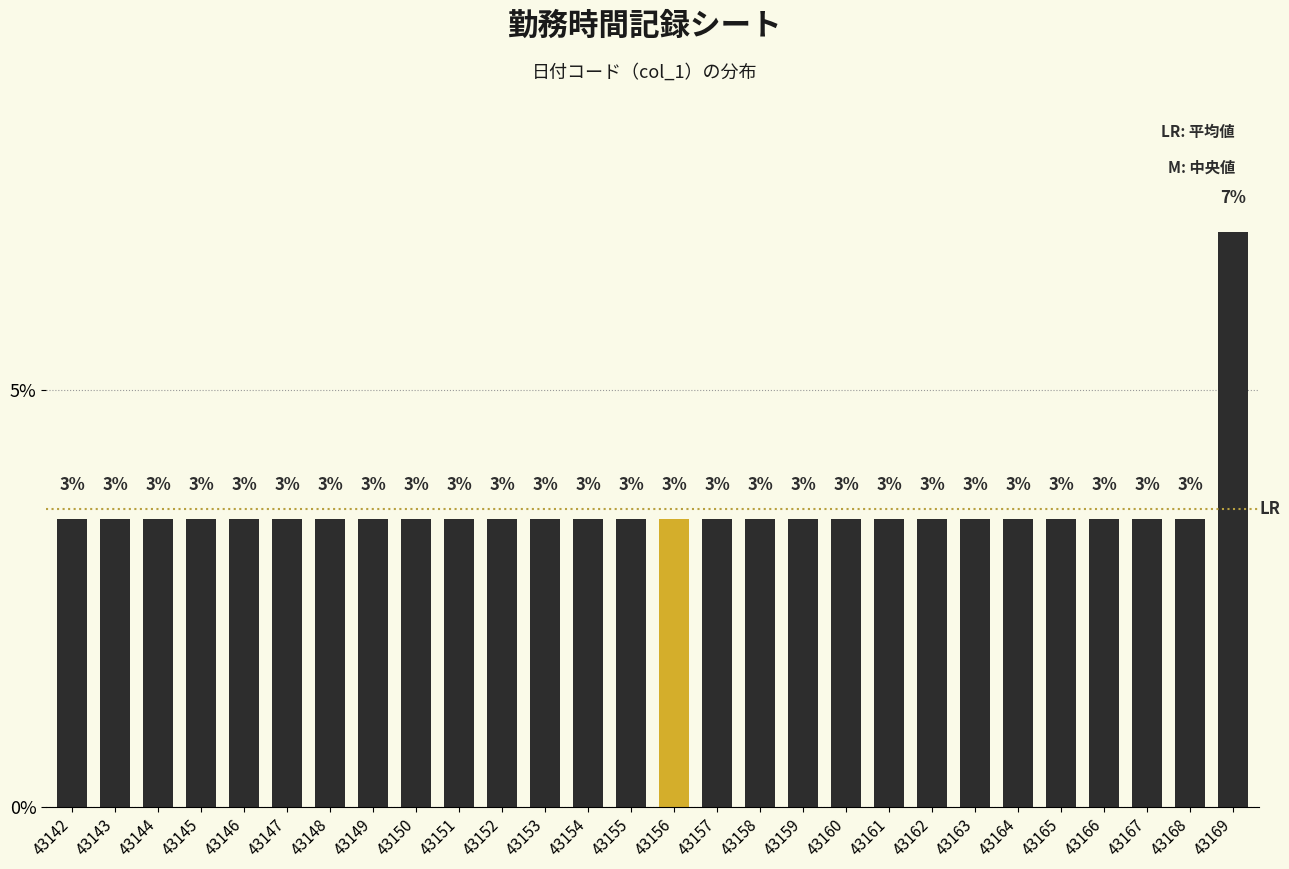

How many bars are there in total?

28